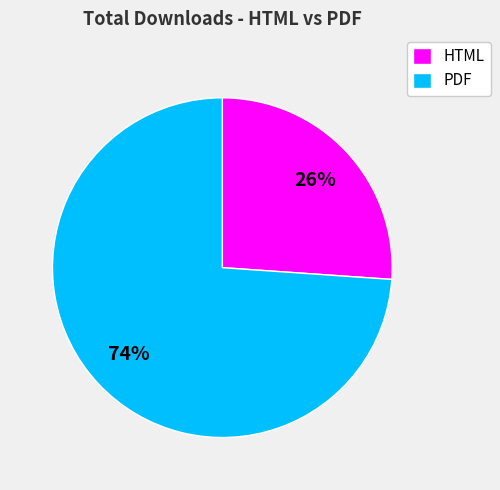

What percentage is the PDF slice, to the nearest percent?

74%